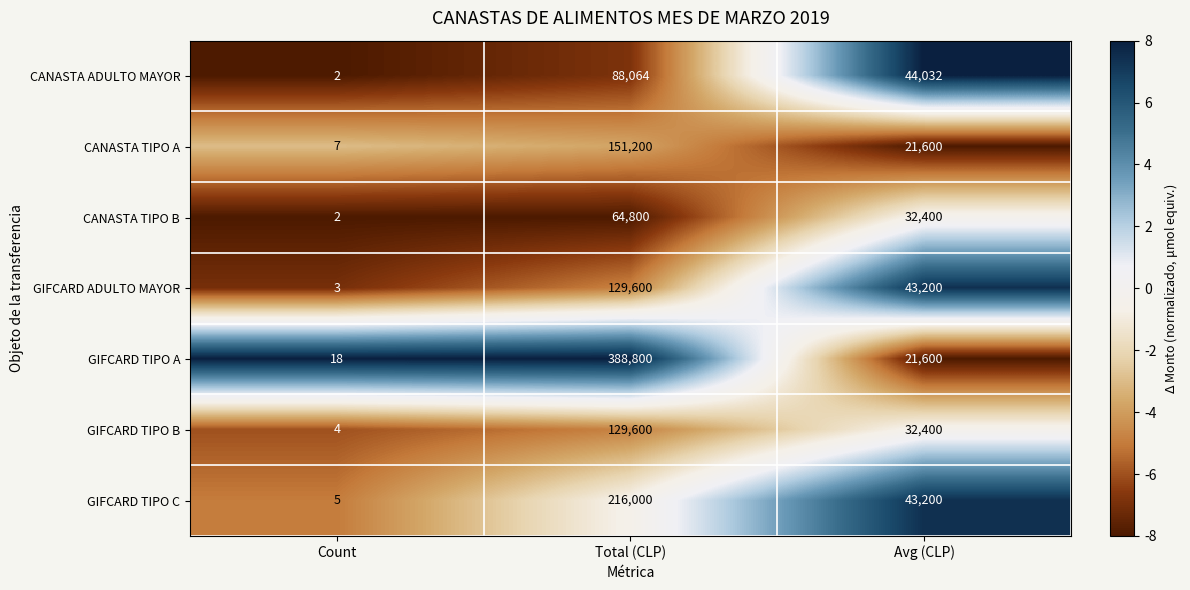

At which label is GIFCARD TIPO C closest to 108002?

Avg (CLP)